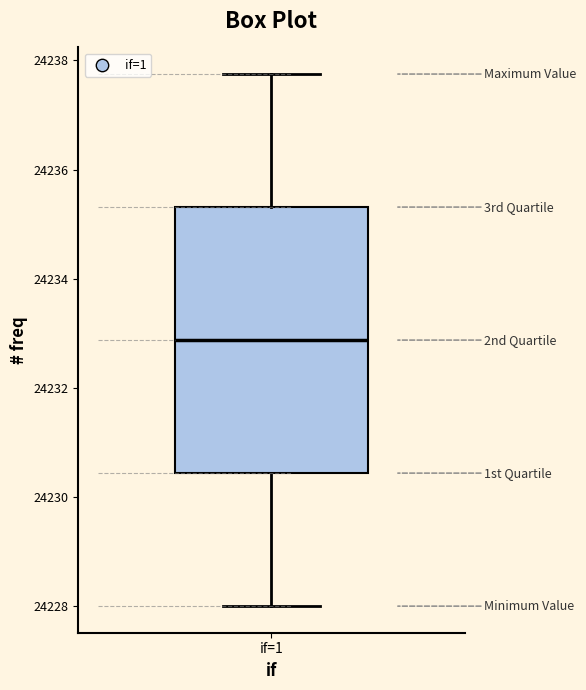

Read this box plot against the y-axis: the position of the median line, the range covered by the box, and the ends of both whiskers. The values are not printed on the chart, so give them approximately, as read against the axis.

median 24232.8, box 24230.4 to 24235.4, whiskers 24228.0 to 24237.8